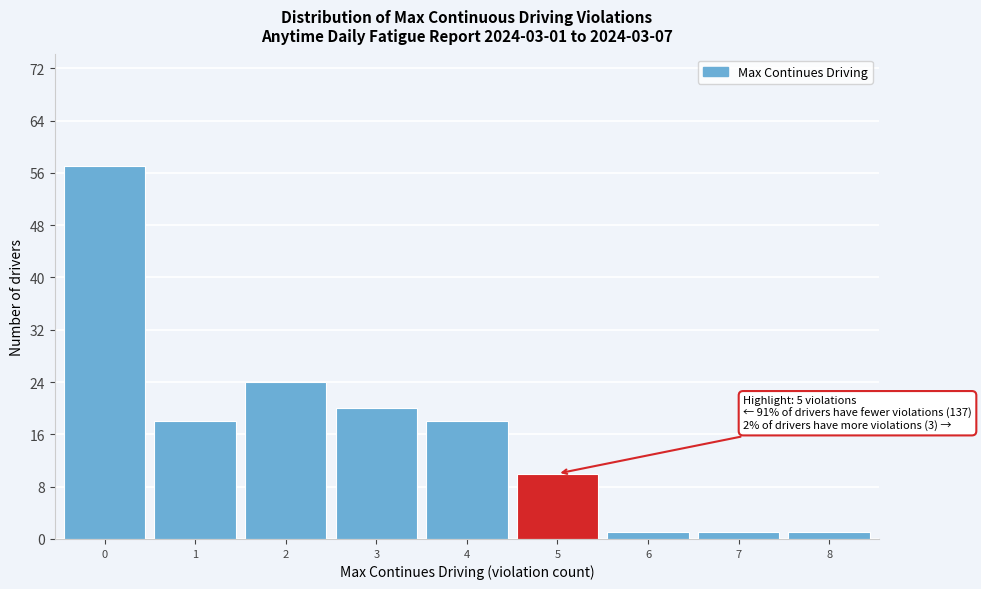

Reading right to left, extract all data points from this chart.

1	1	1	10	18	20	24	18	57